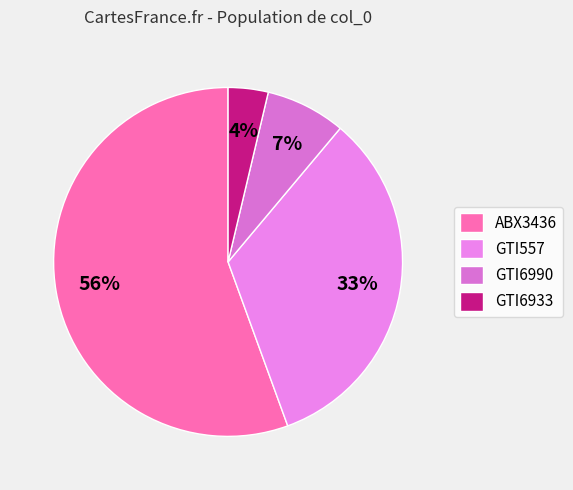

Which category has the smallest portion of the pie?

GTI6933